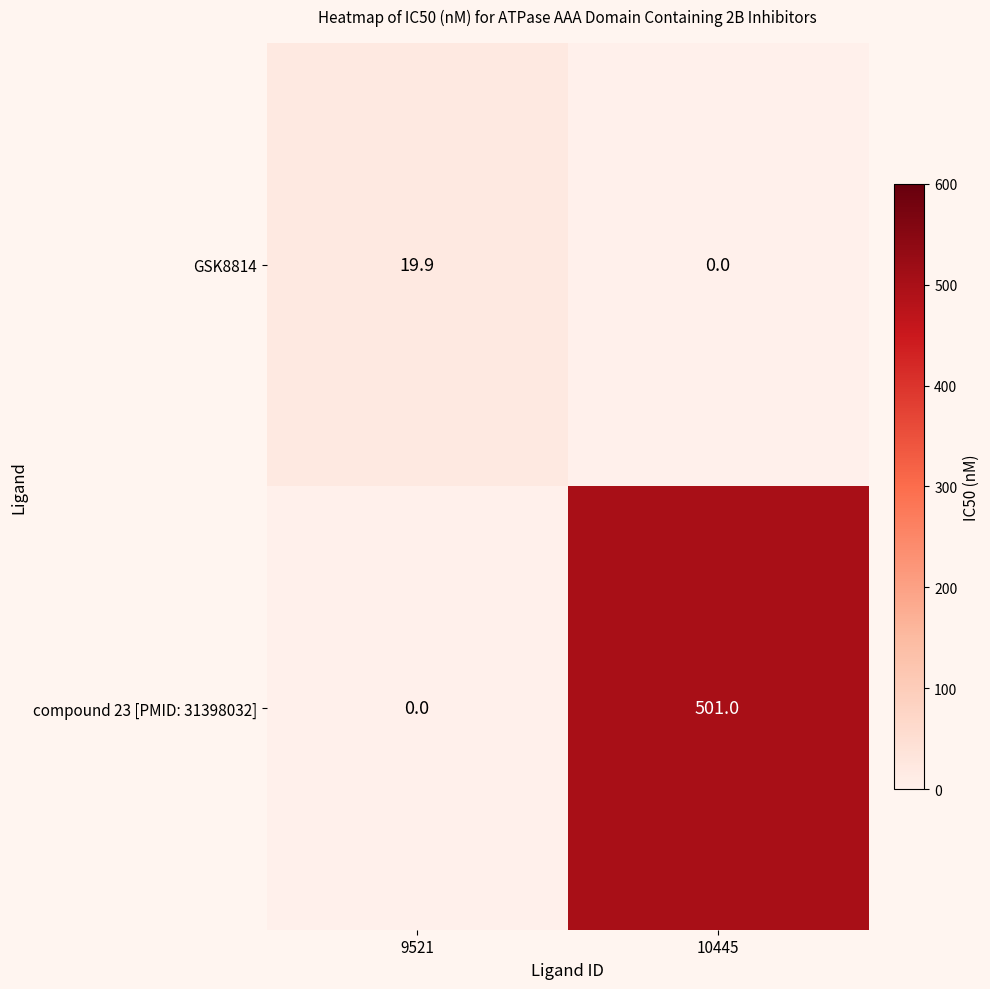

At how many categories does at least one series exceed 108?

1